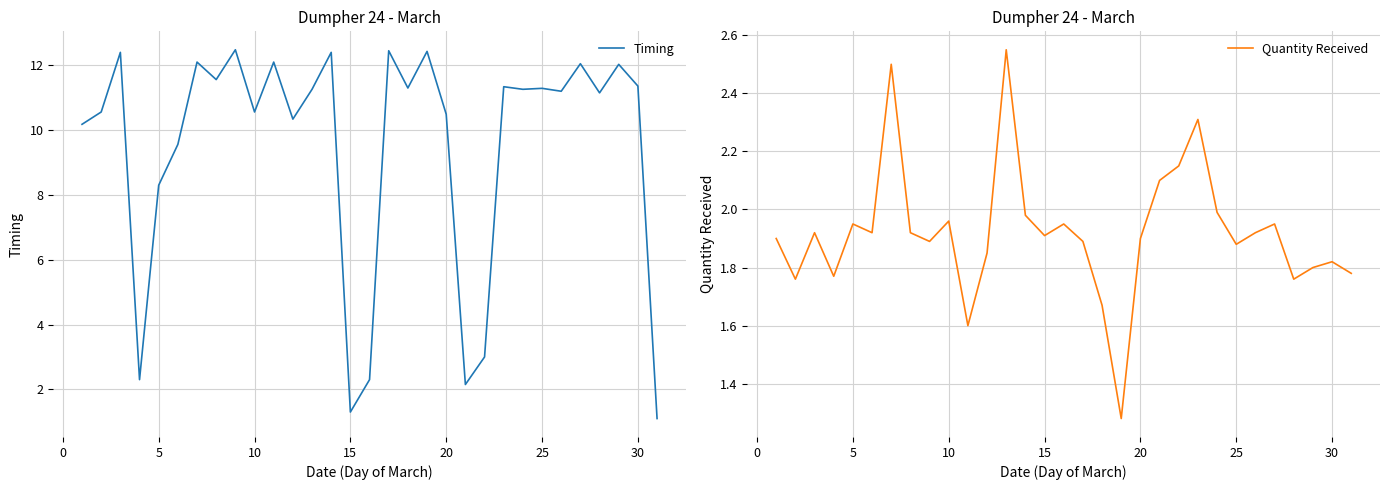

True or false: Quantity Received has more than 0 interior local peaks.

True